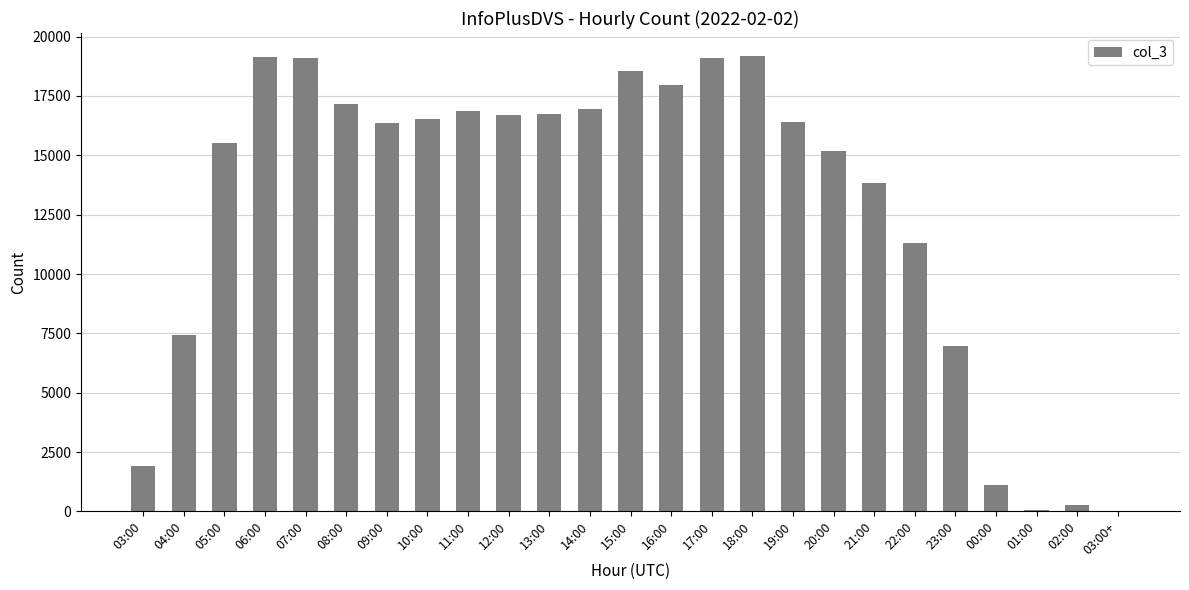

At which label is the value closest to 9598?

22:00